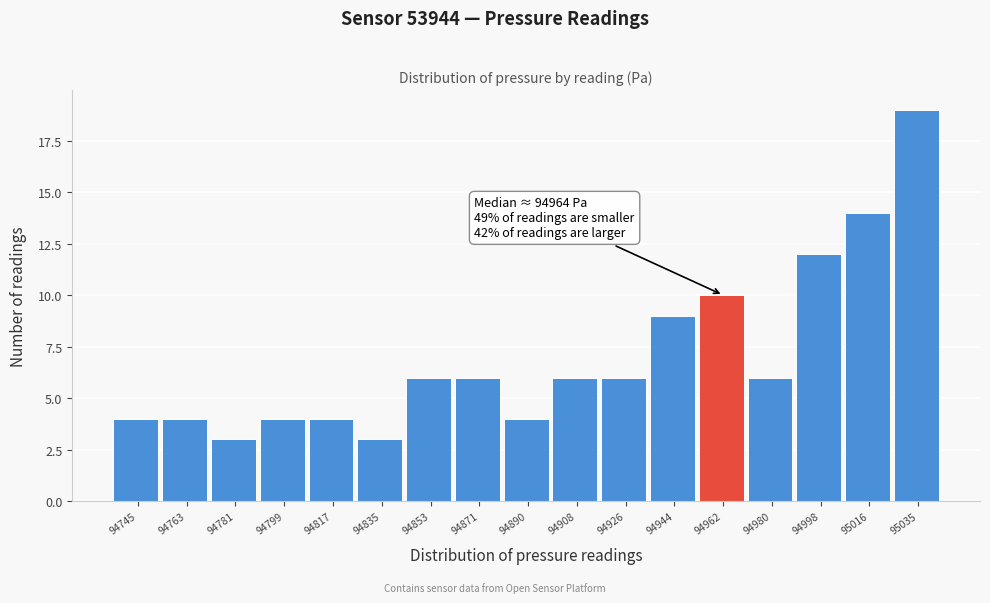

Reading right to left, transcribe all the data shown in this chart.

95035=19	95016=14	94998=12	94980=6	94962=10	94944=9	94926=6	94908=6	94890=4	94871=6	94853=6	94835=3	94817=4	94799=4	94781=3	94763=4	94745=4